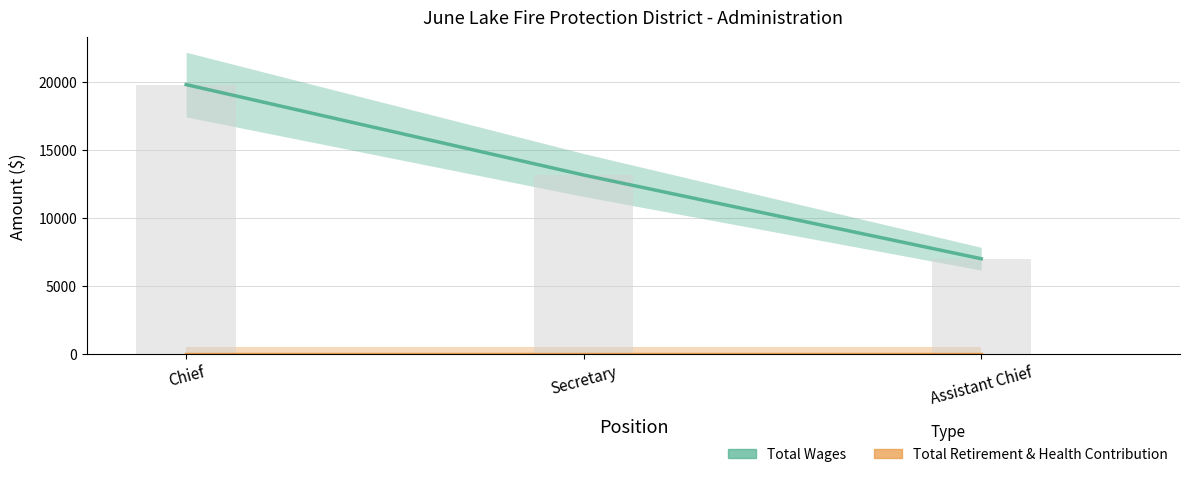

Reading left to right, what are all the values shown in this chart?

Total Wages: 19800	13153	7000
Total Retirement & Health Contribution: 0	0	0